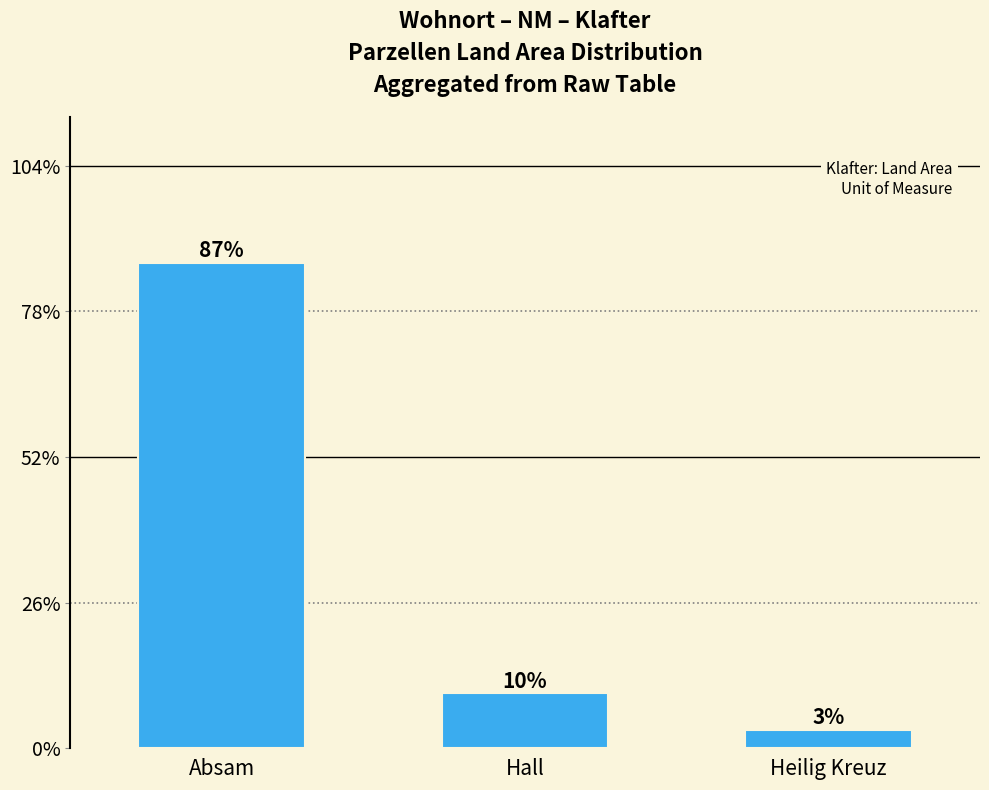

What is the greatest value displayed?

0.9